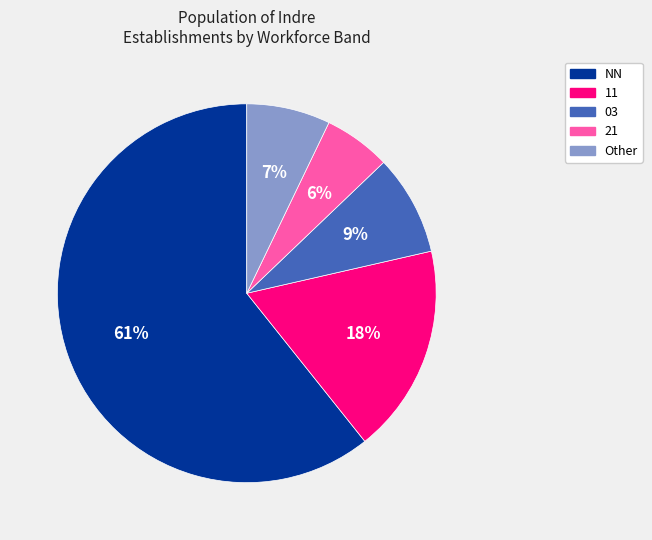

How many segments does this pie chart have?

5